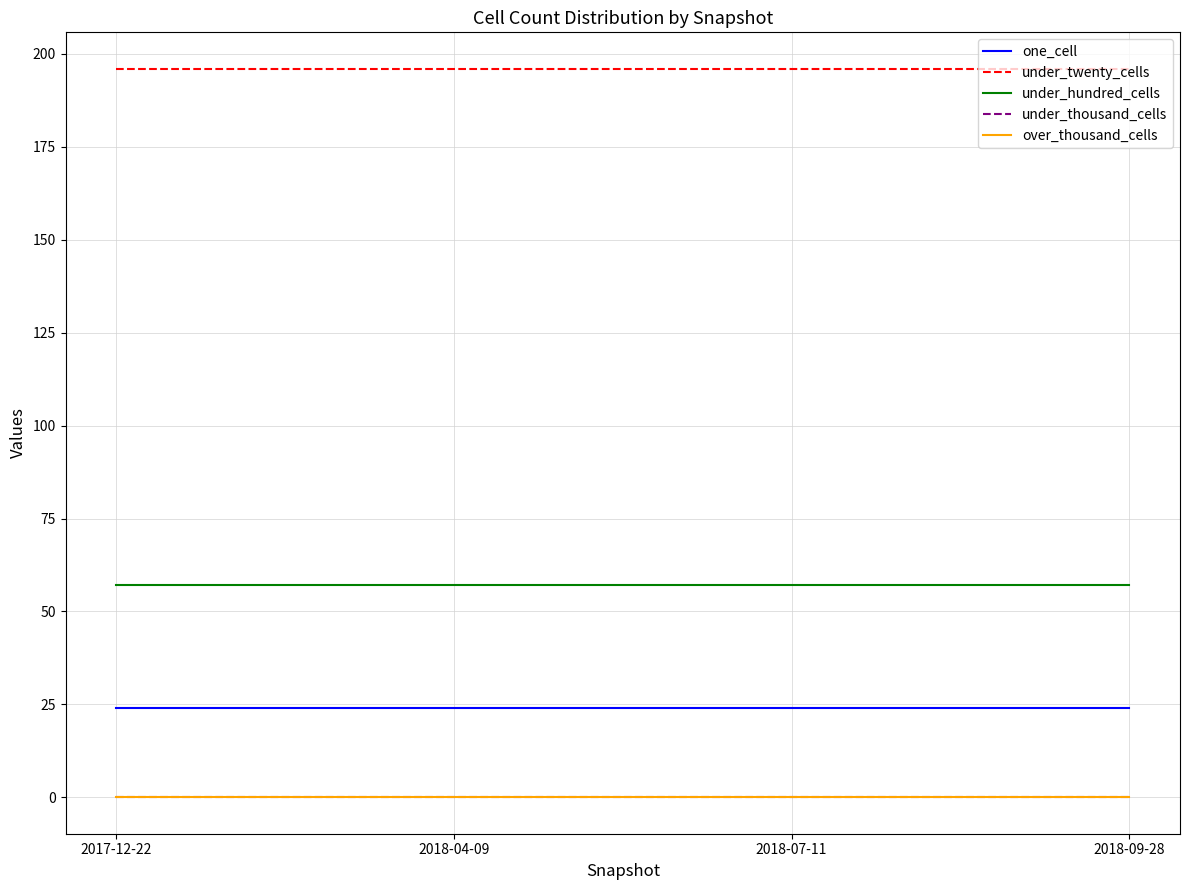

What position from the right is 2018-09-28?

1